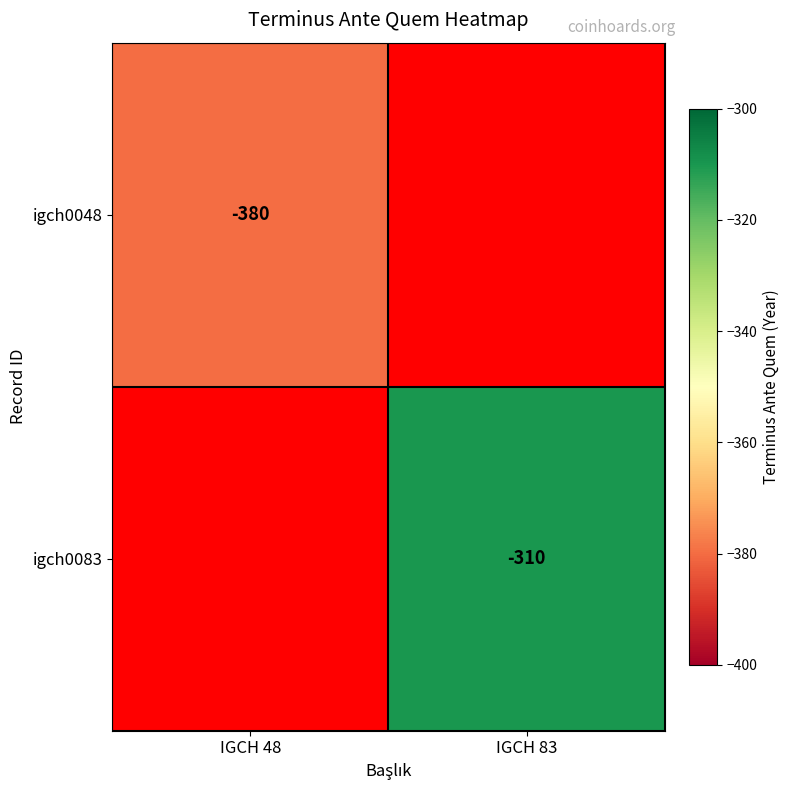

Is the value of igch0048 at IGCH 48 greater than the value of igch0083 at IGCH 83?

No